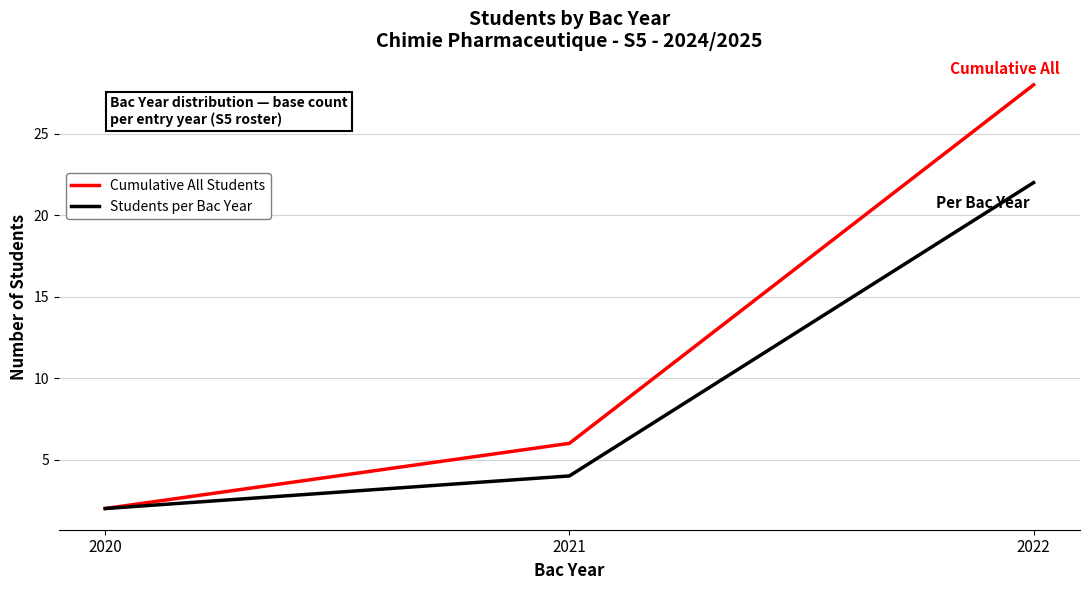

At which label does Cumulative All Students reach its peak?

2022